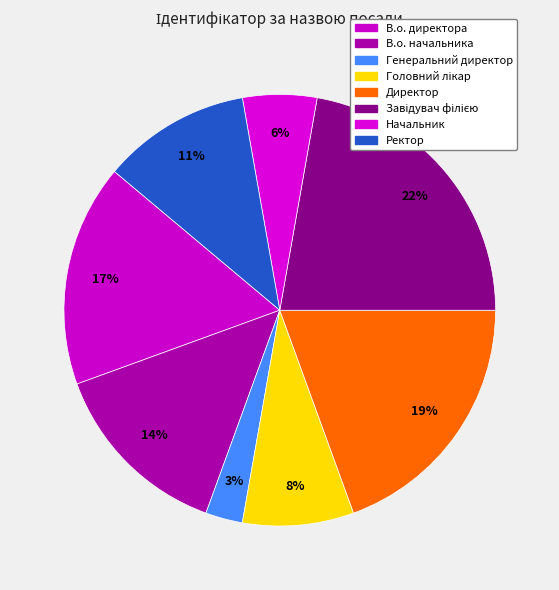

Combined, do В.о. директора and Ректор account for over 50%?

No